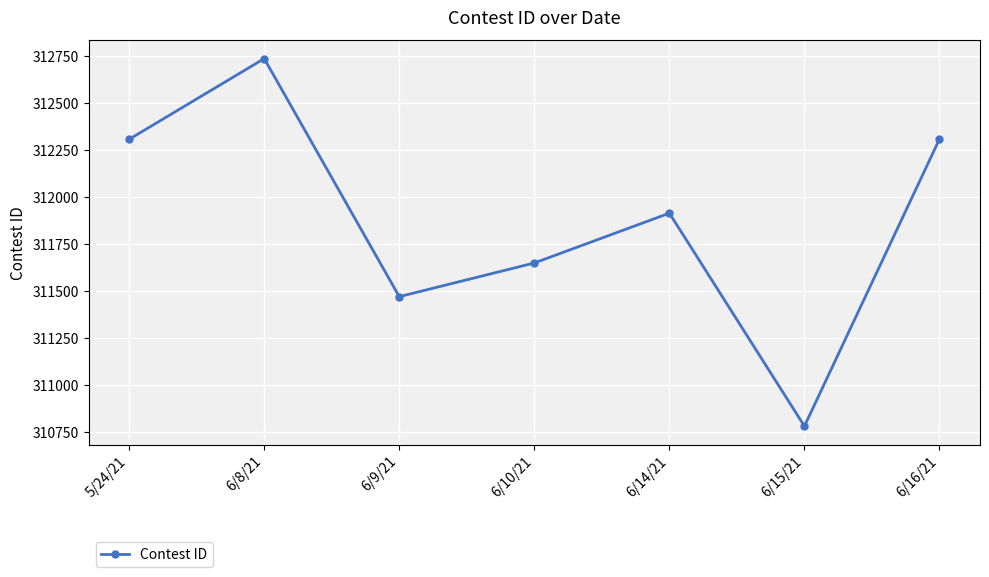

Count the number of data series in this chart.

1